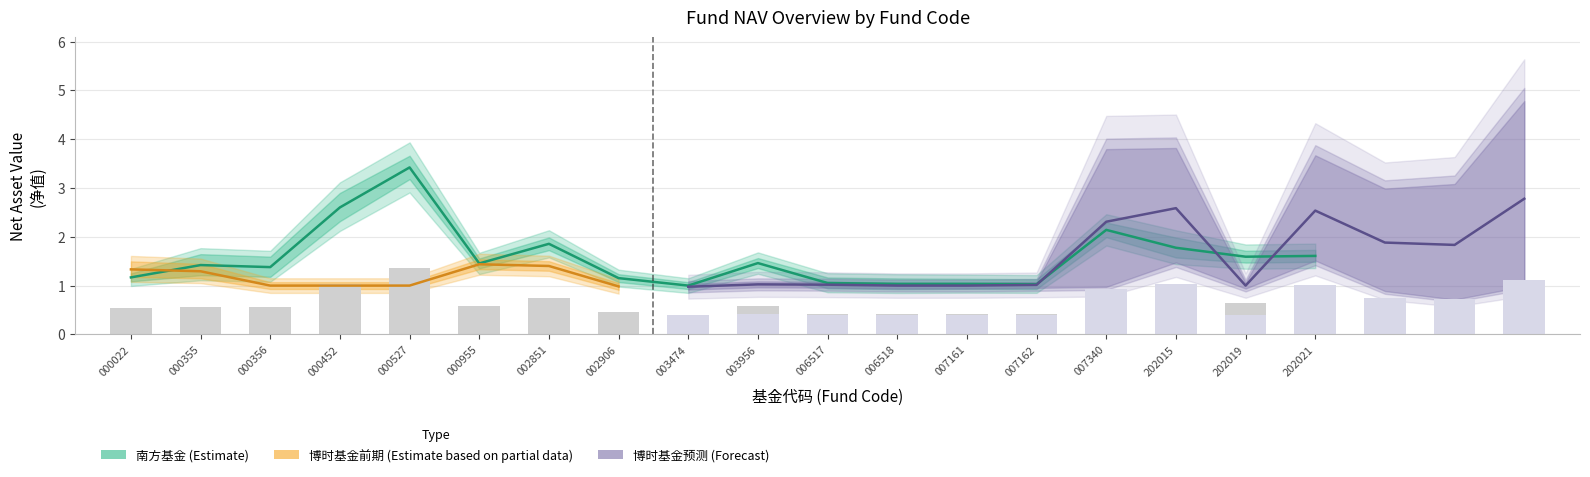

What is the total value across all series at 000022?

1.6